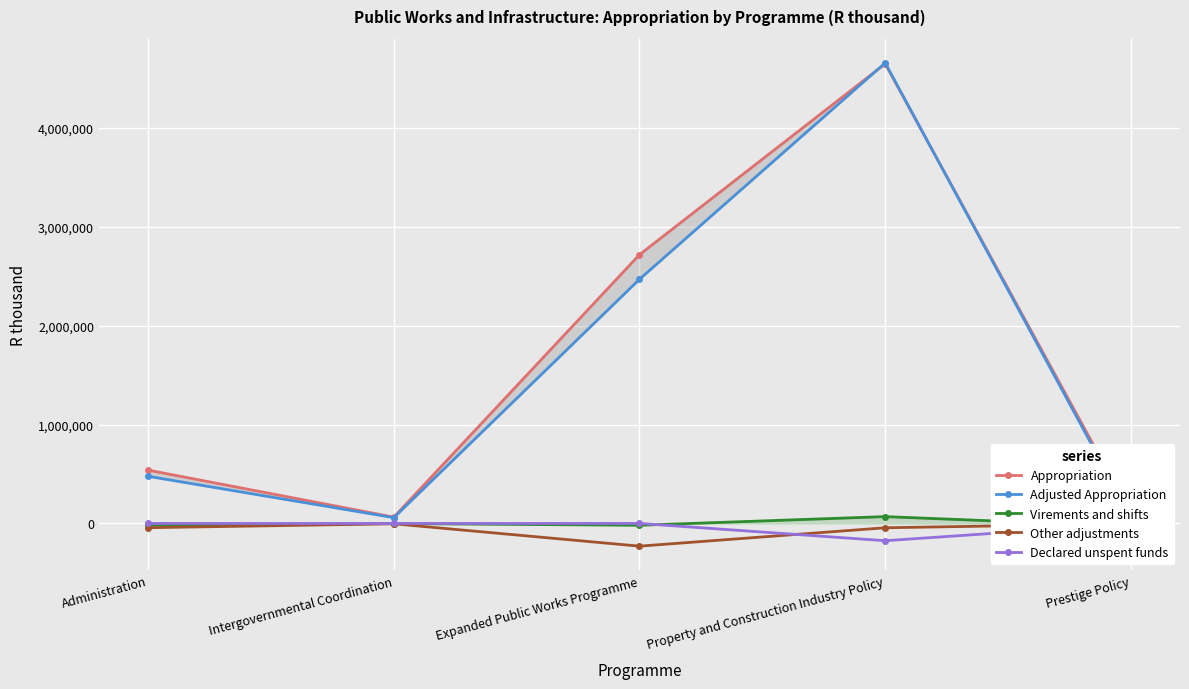

Is the value of Adjusted Appropriation at Property and Construction Industry Policy greater than the value of Appropriation at Administration?

Yes